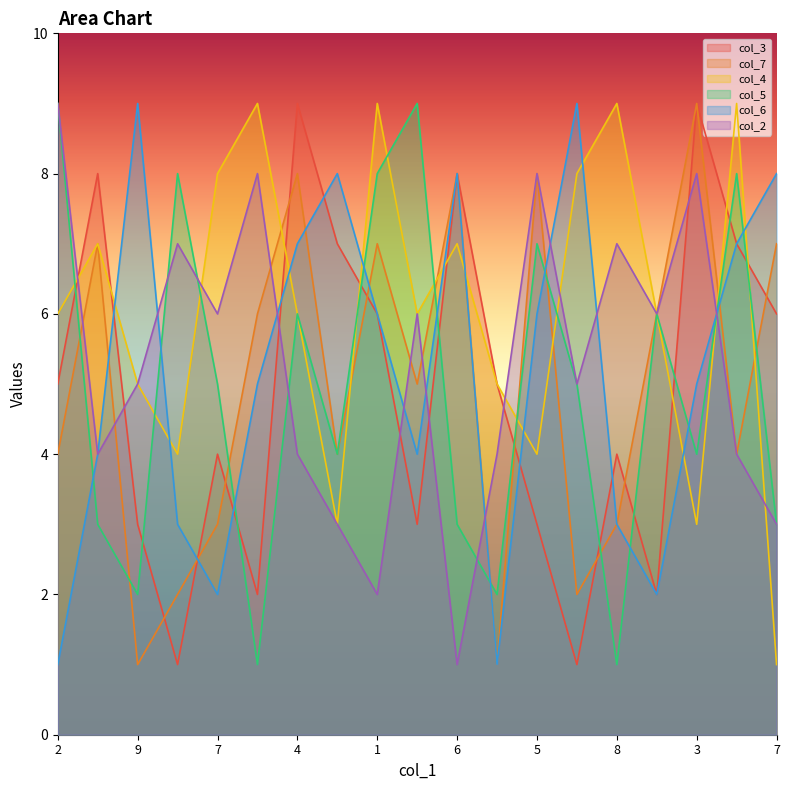

The col_3 series shows 11 at 3. True or false?

False